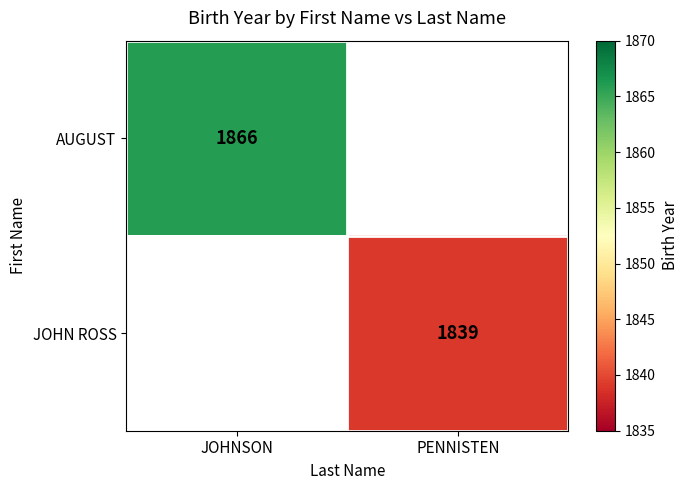

True or false: AUGUST has a value of 1866 at JOHNSON.

True